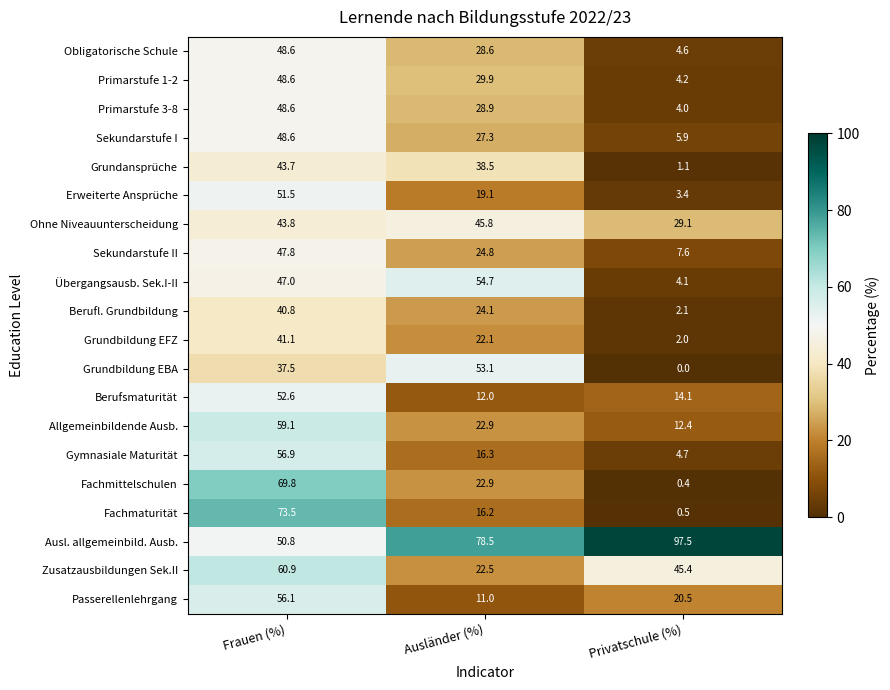

What is the sum of the Primarstufe 3-8 values at Ausländer (%) and Privatschule (%)?

32.9